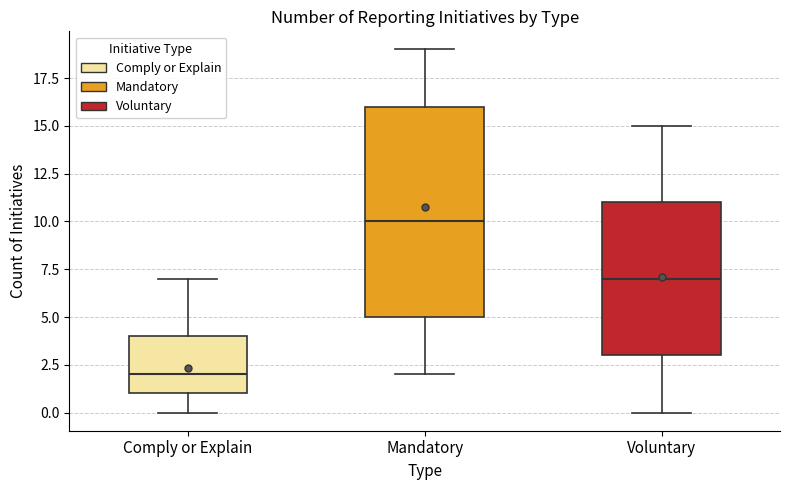

Which box's median line is the highest?

Mandatory